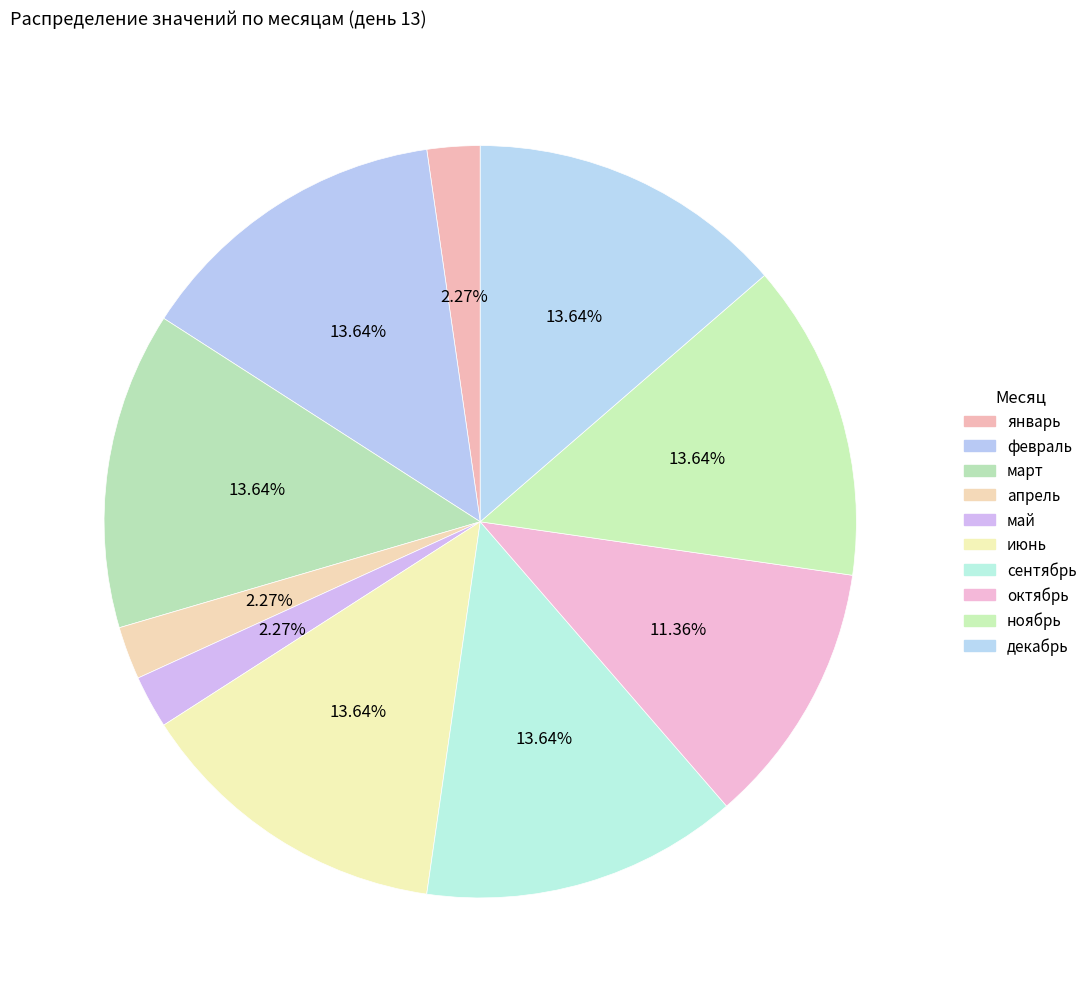

Is сентябрь the majority of the pie?

No